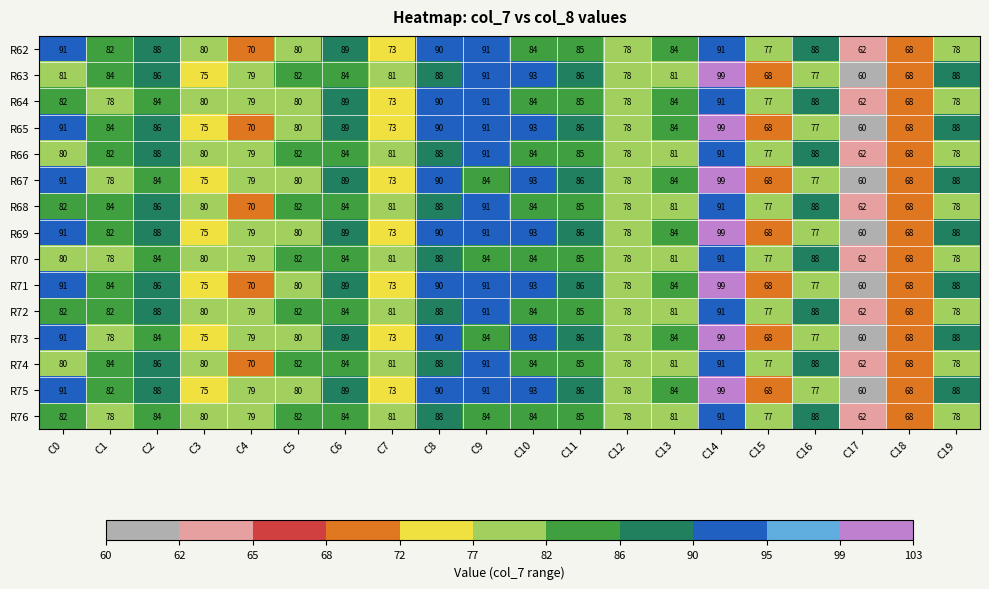

What is the spread (max minus min) of values at C0?

11